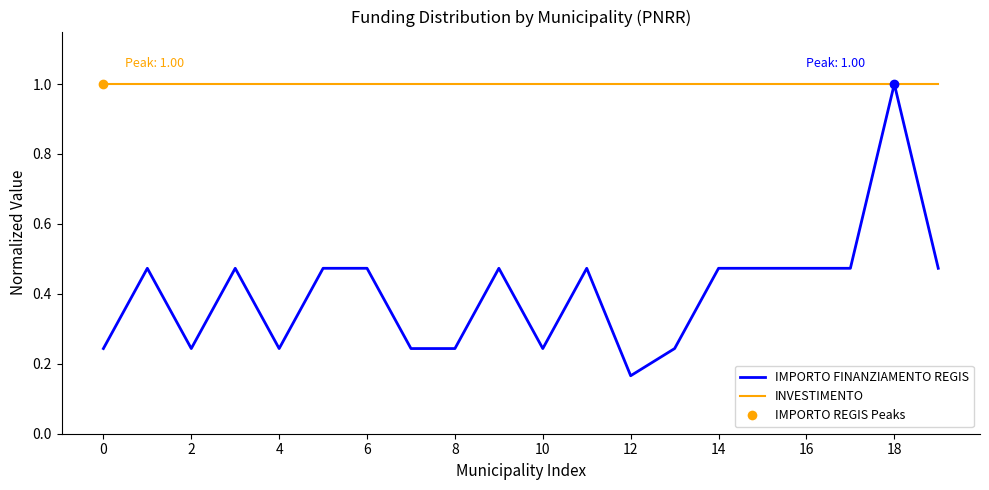

Which series has the largest total across all categories?

INVESTIMENTO